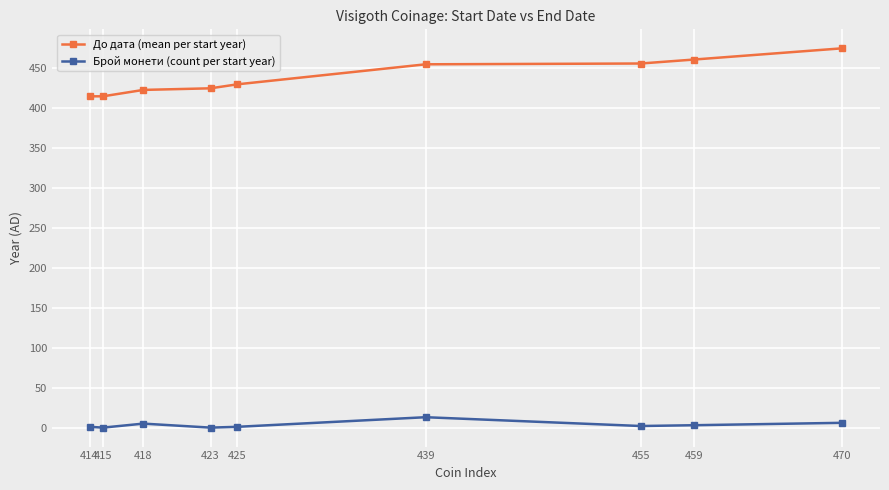

What is the sum of all До дата (mean per start year) values?

3955